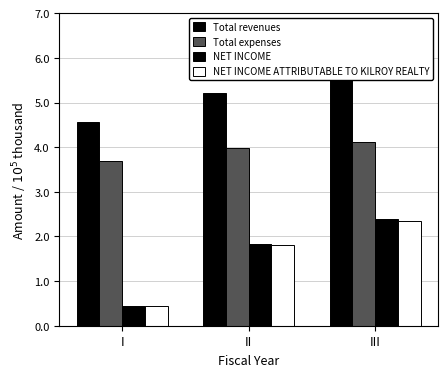

True or false: Total revenues has a value of 1.7 at III.

False